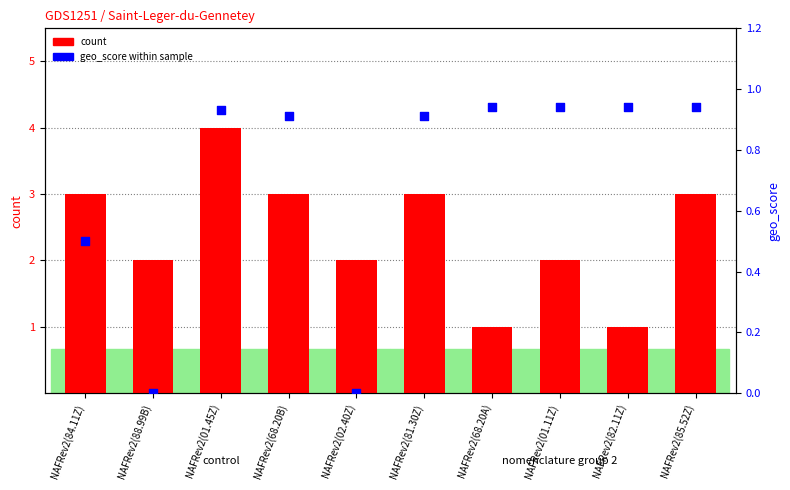

Which series reaches the maximum Y coordinate?

count